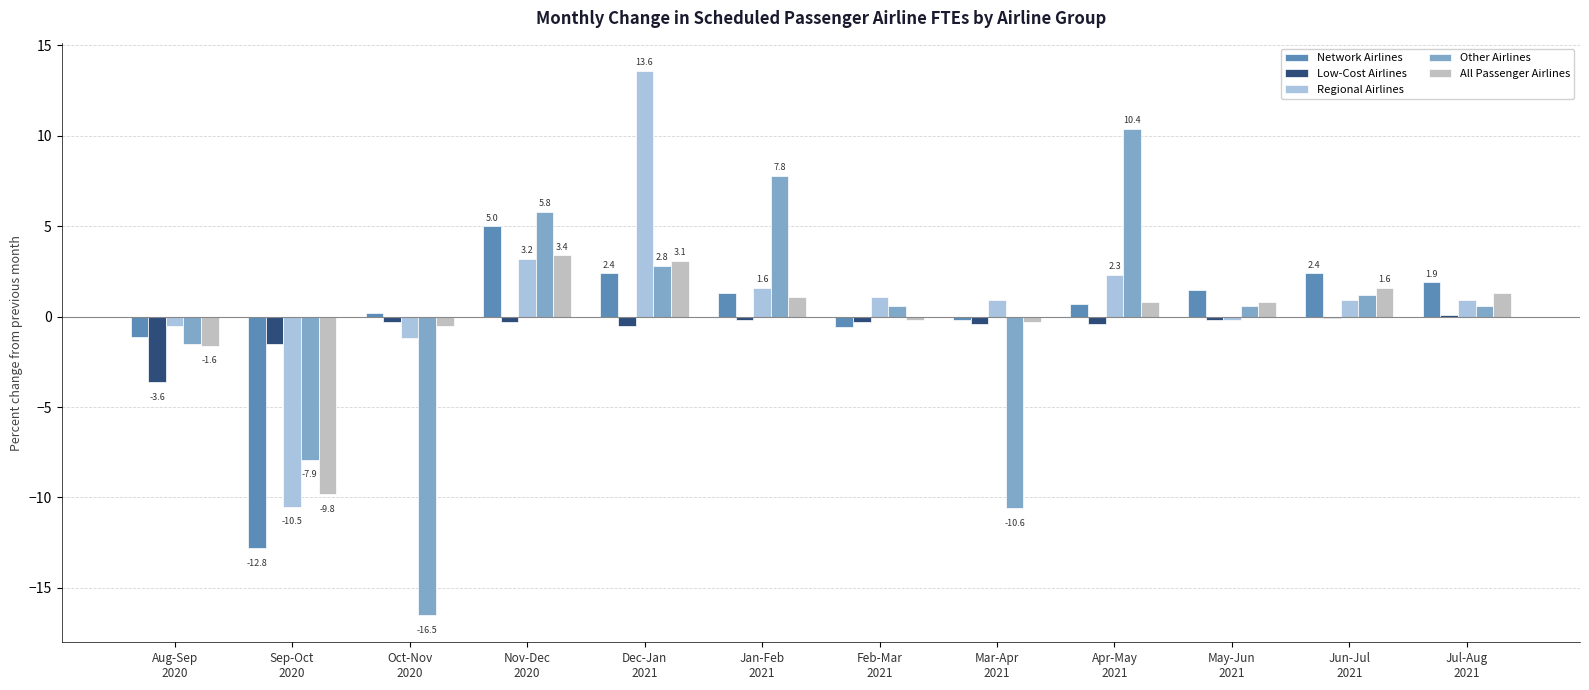

Which series has the largest total across all categories?

Regional Airlines